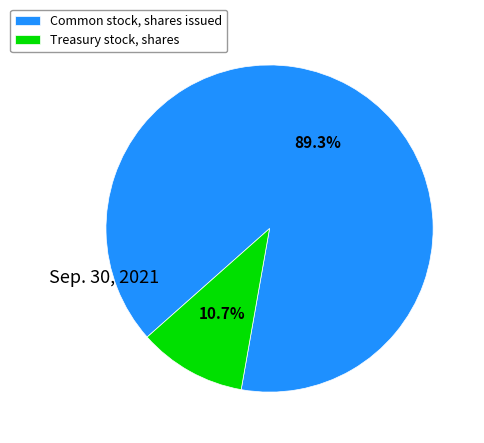

Approximately how many times larger is the value at Treasury stock, shares compared to Common stock, shares issued?

0.1